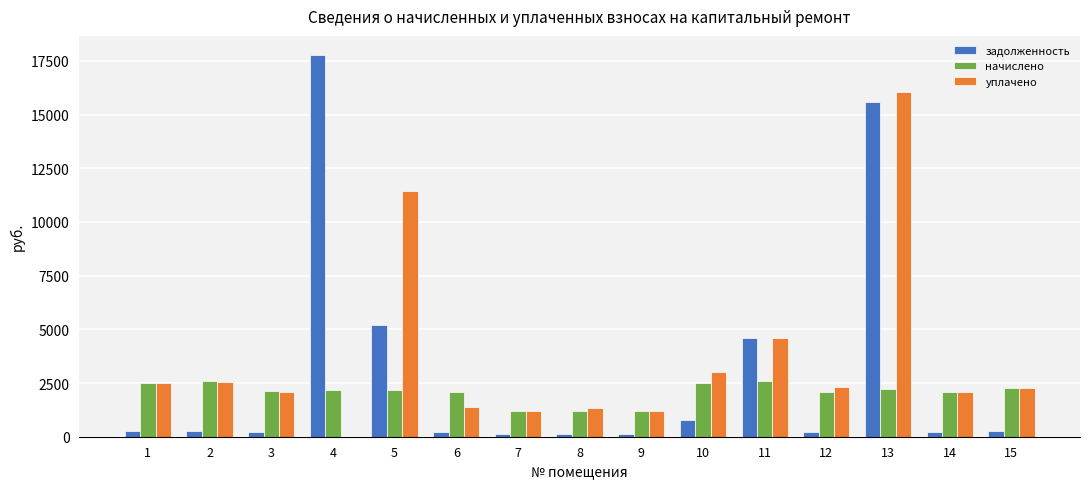

What is the greatest value displayed?

17777.1